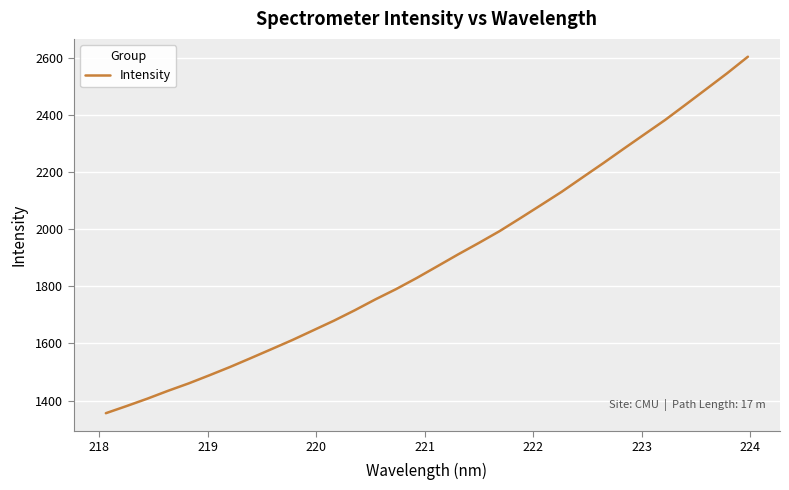

What is the greatest value displayed?

2602.8